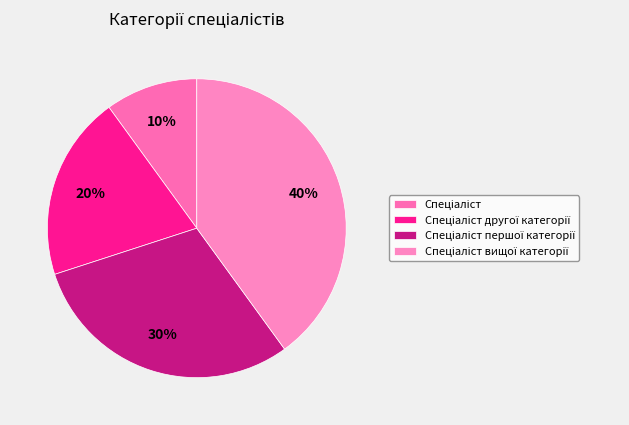

How many slices are in this pie chart?

4